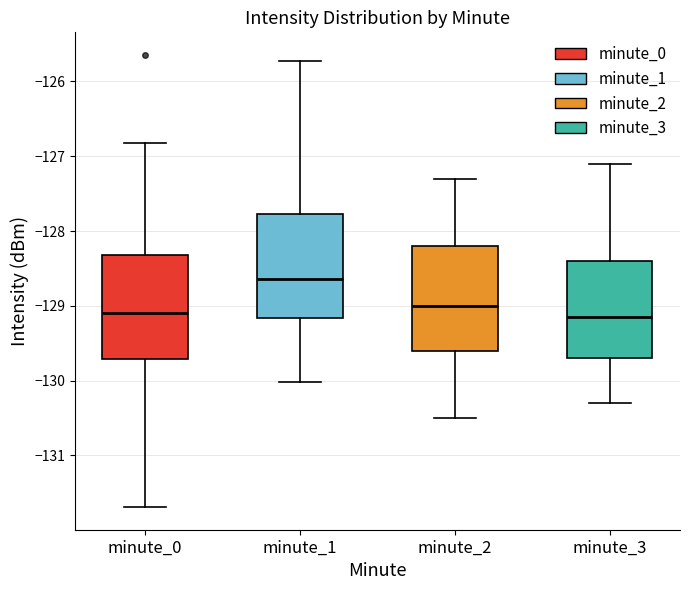

Reading left to right, transcribe this box plot: for each box, give where its median line is, the range the box spans, and where its two whiskers end, as read against the y-axis. The values are not printed on the chart, so give them approximately, as read against the axis.

minute_0: median -129.1, box -129.7 to -128.3, whiskers -131.7 to -126.8
minute_1: median -128.6, box -129.2 to -127.8, whiskers -130.0 to -125.7
minute_2: median -129.0, box -129.6 to -128.2, whiskers -130.5 to -127.3
minute_3: median -129.1, box -129.7 to -128.4, whiskers -130.3 to -127.1